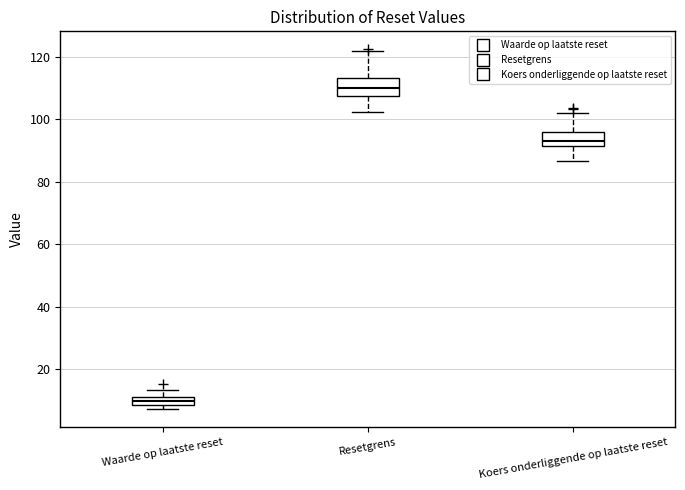

Where is the lower edge of the box for Koers onderliggende op laatste reset on the y-axis? The values are not printed on the chart, so give them approximately, as read against the axis.

92